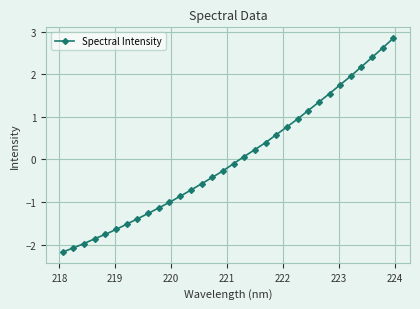

True or false: the data has more than 0 interior local peaks.

False